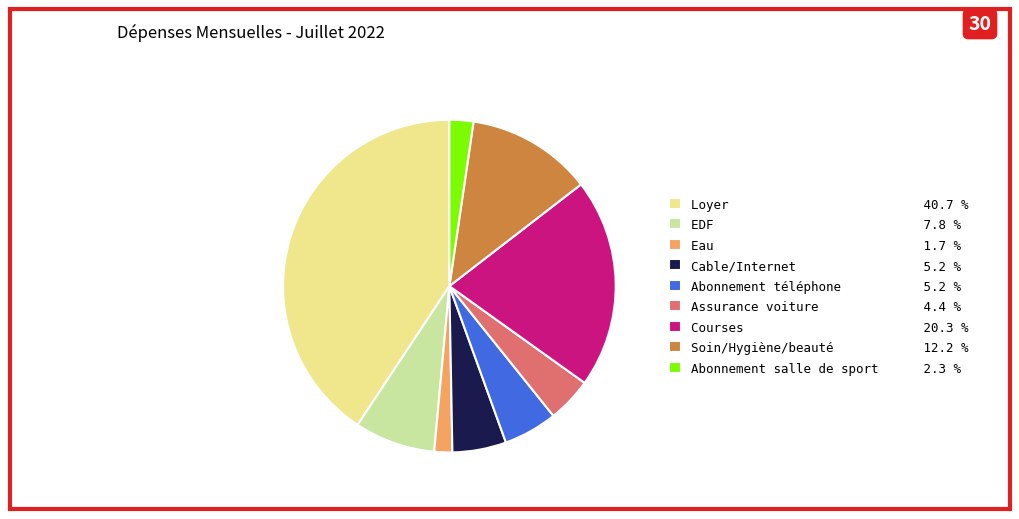

What is the ratio of the value at Soin/Hygiène/beauté 12.2 % to the value at Assurance voiture 4.4 %?

2.8